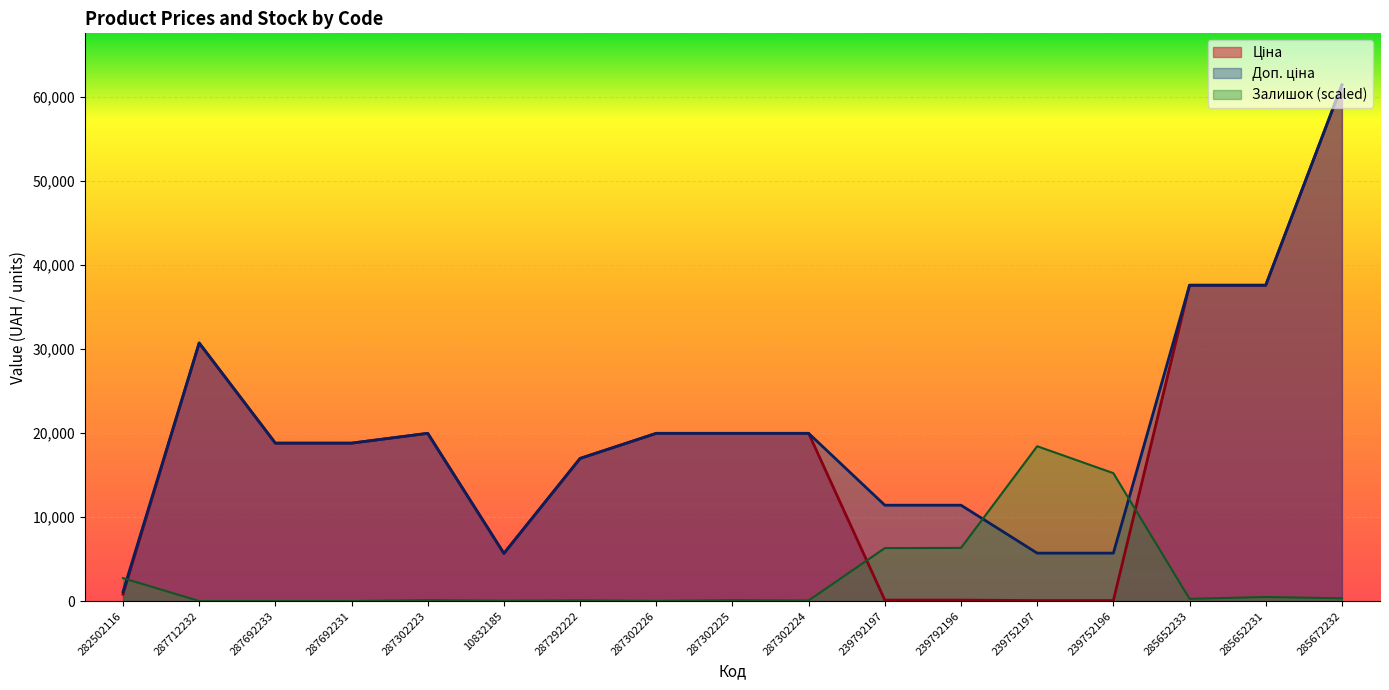

At how many categories does at least one series exceed 168?

17